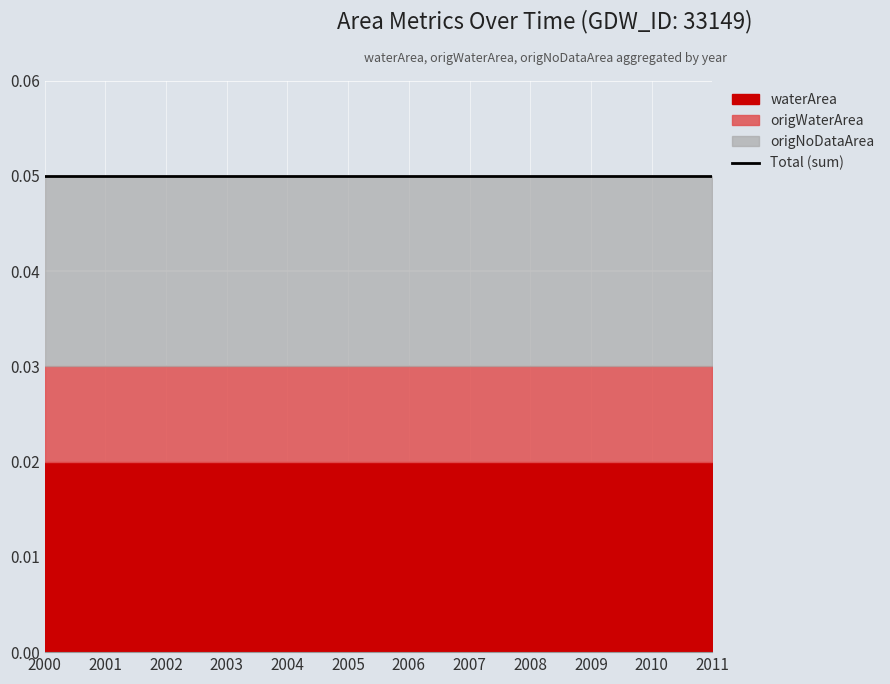

What is the total value across all series at 2009?

0.1